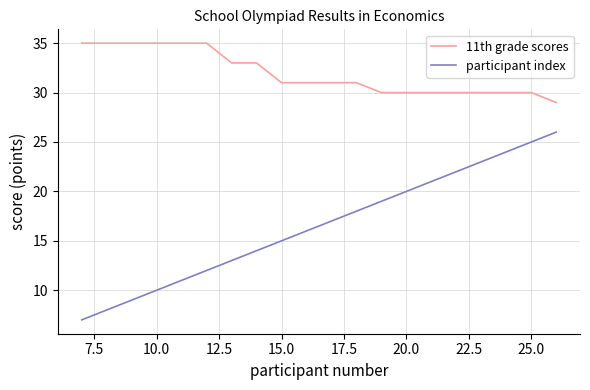

What is the average value of the 11th grade scores series?

32